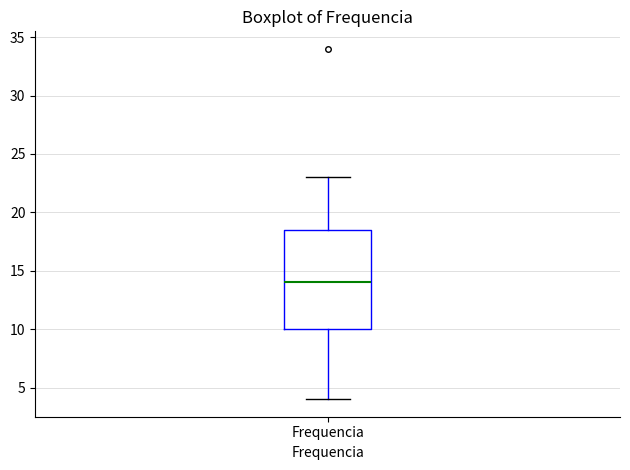

Read this box plot against the y-axis: the position of the median line, the range covered by the box, and the ends of both whiskers. The values are not printed on the chart, so give them approximately, as read against the axis.

median 14.0, box 10.0 to 18.5, whiskers 4.0 to 23.0